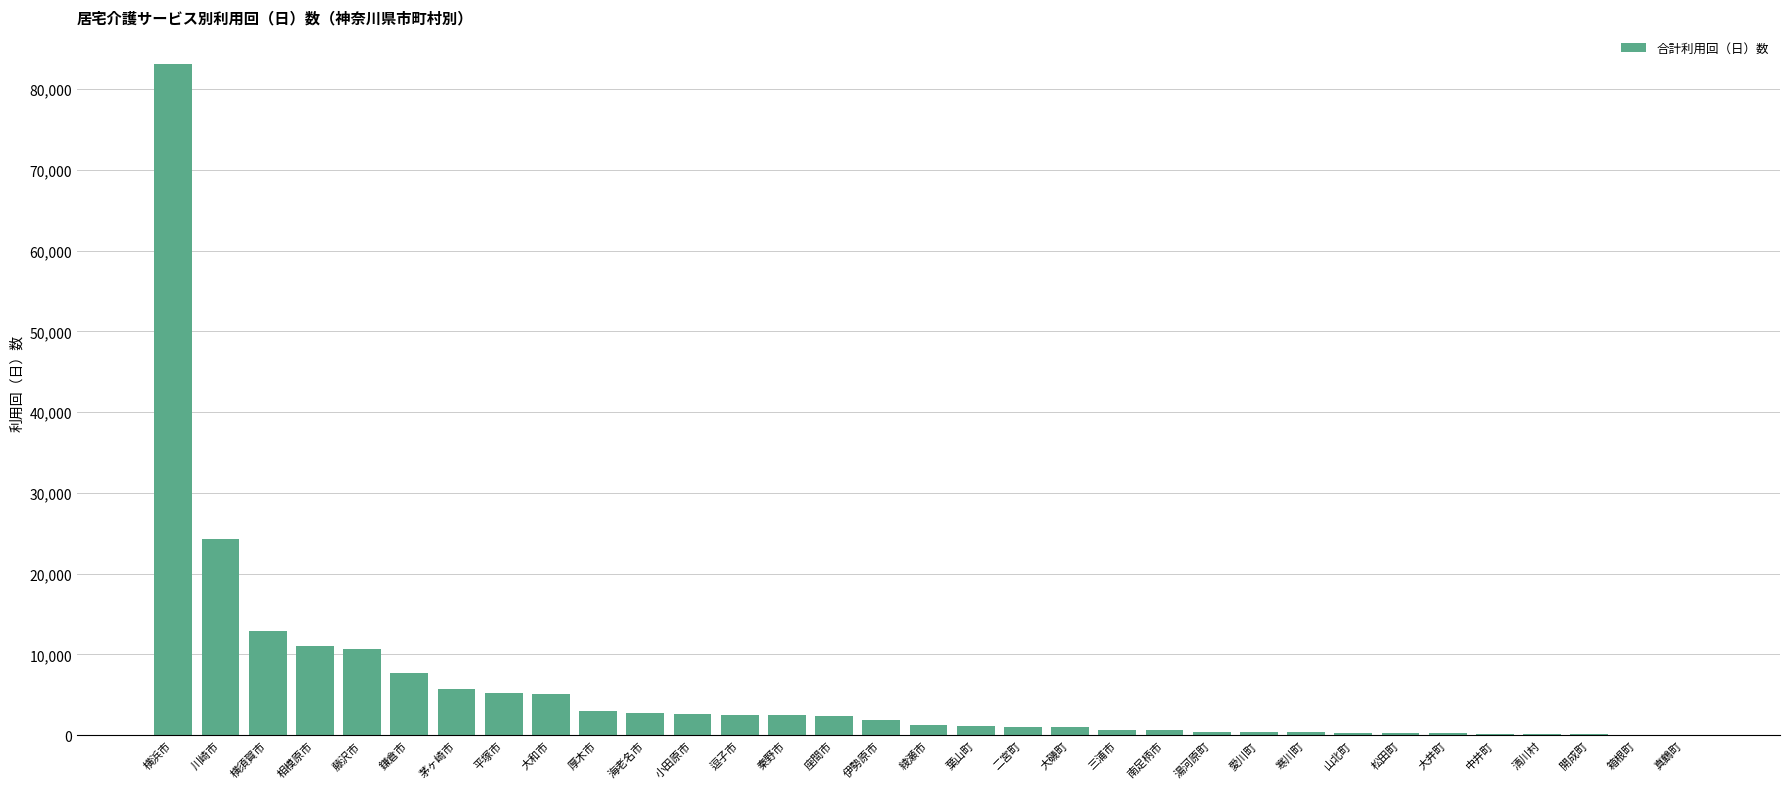

What is the change in value from 座間市 to 松田町?

-2175